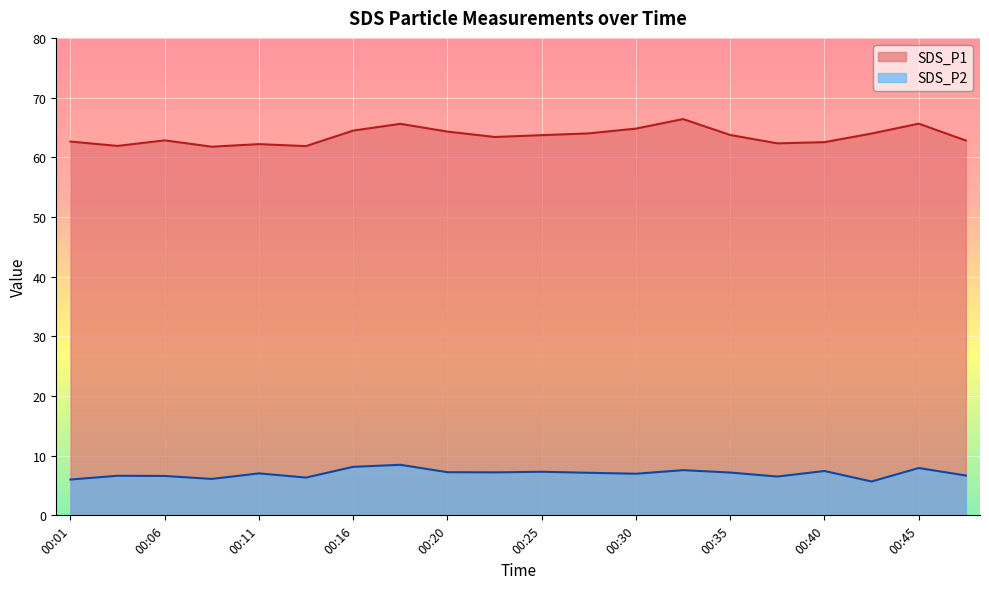

Which has a higher value, 00:08 or 00:48?

00:48